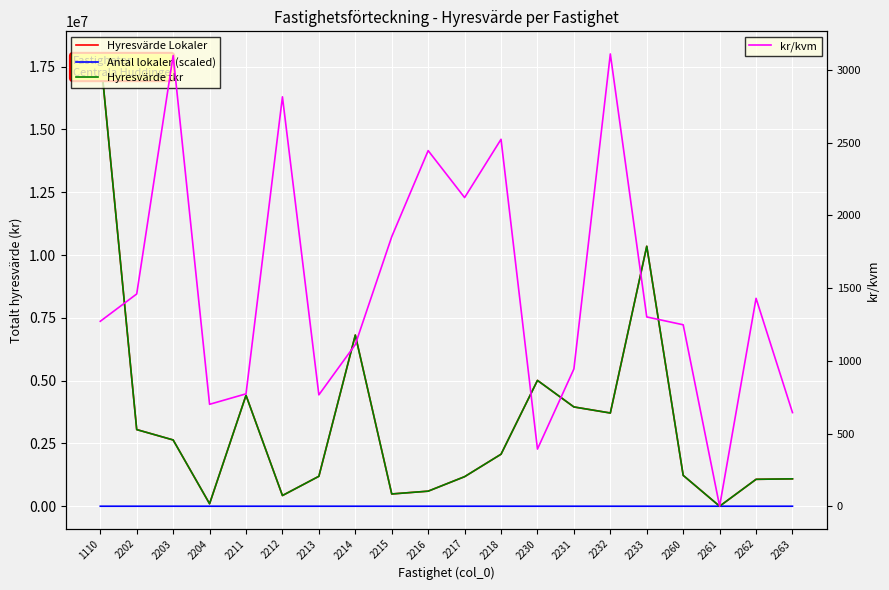

True or false: kr/kvm and Hyresvärde tkr cross at least once.

False